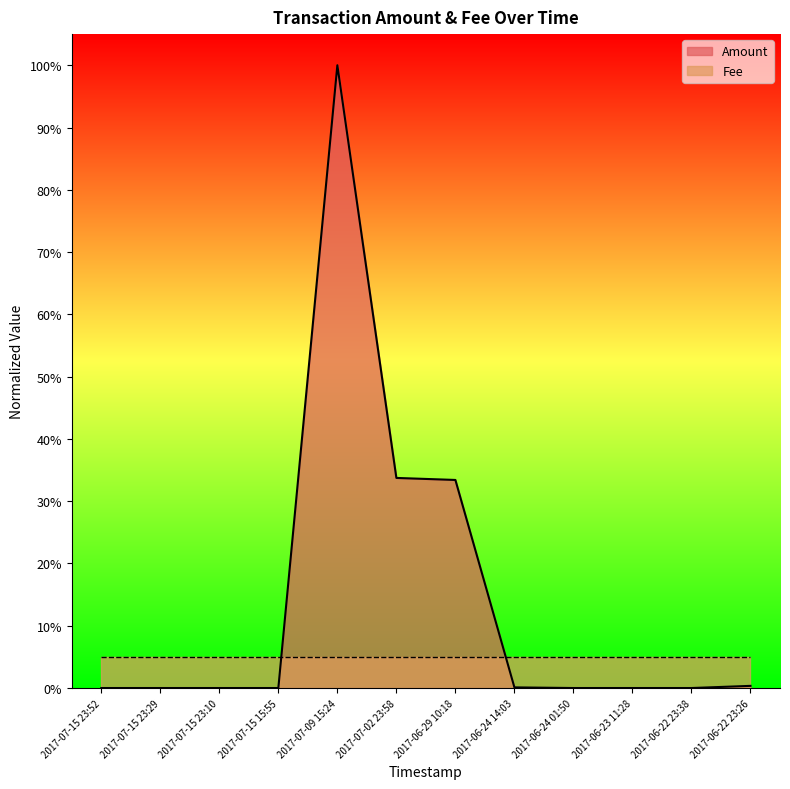

What is the change in value from 2017-06-29 10:18 to 2017-06-24 14:03?

-0.3